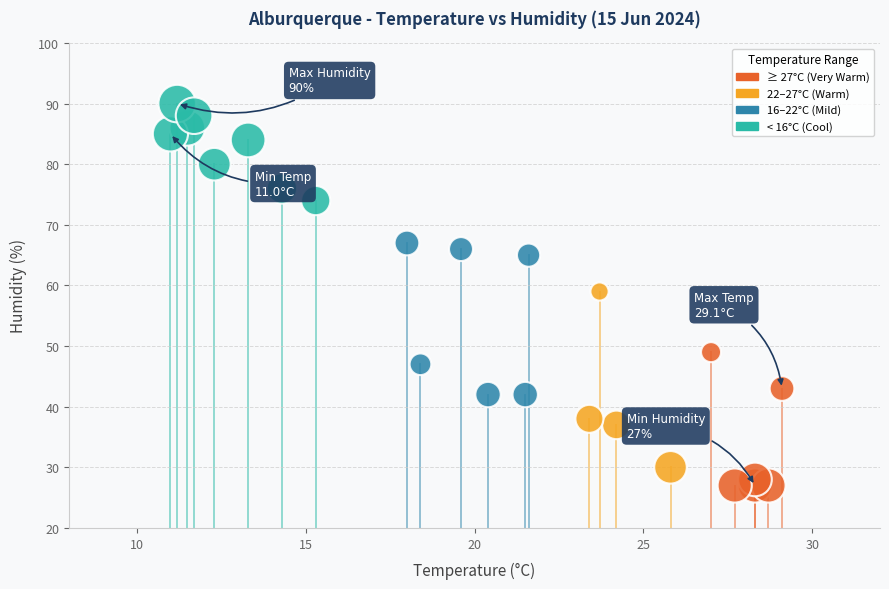

What is the range of Y values (max minus min)?

63